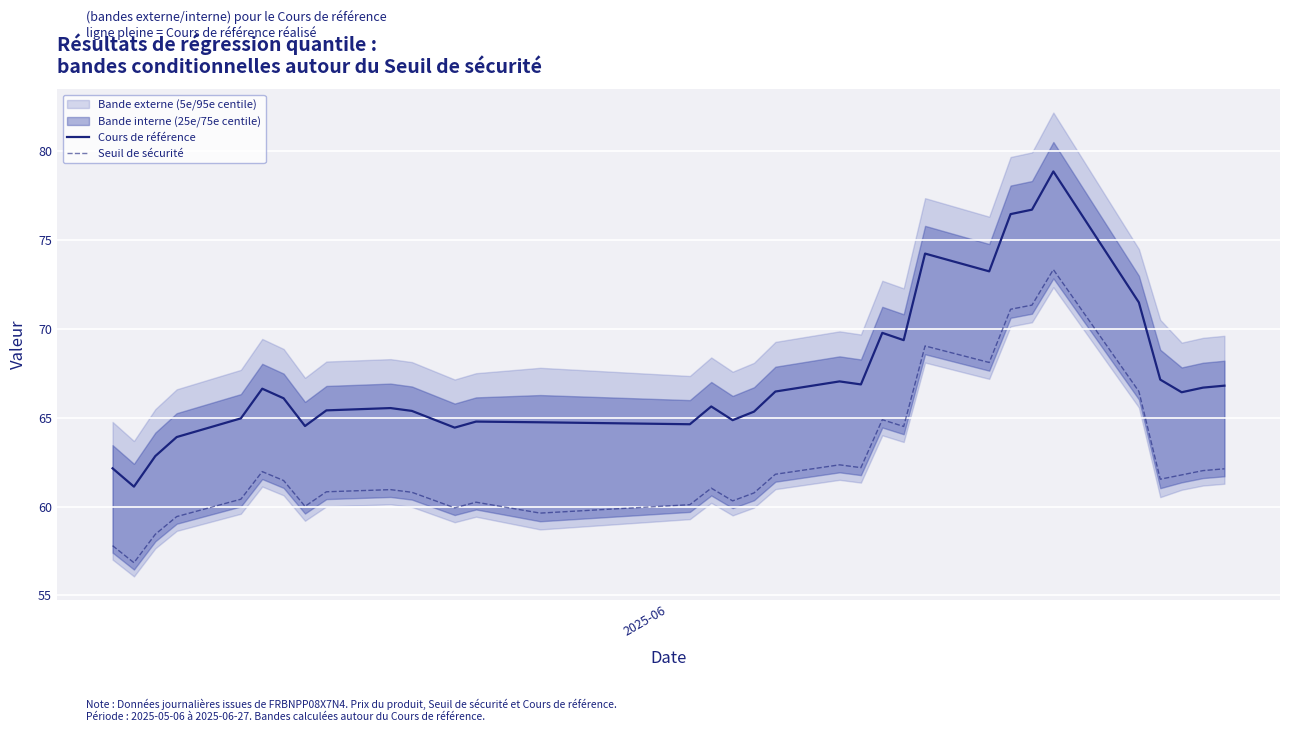

True or false: Seuil de sécurité and Cours de référence intersect in this chart.

False